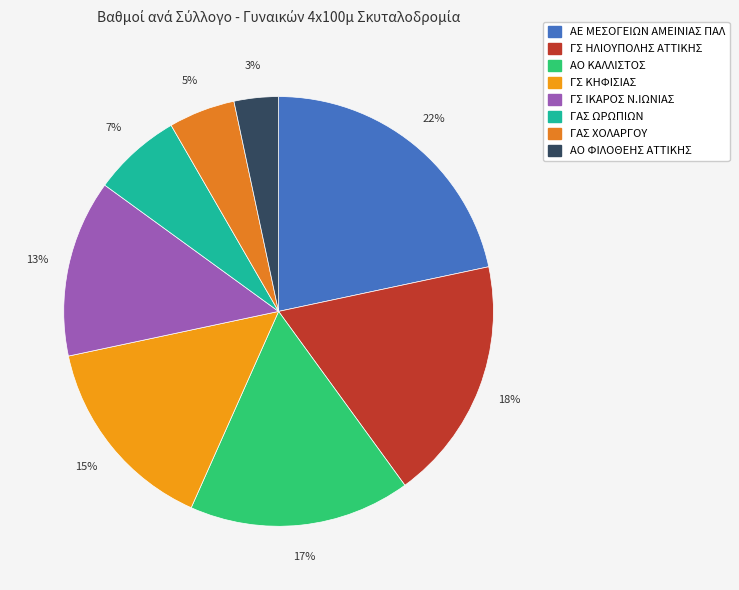

True or false: ΑΕ ΜΕΣΟΓΕΙΩΝ ΑΜΕΙΝΙΑΣ ΠΑΛ accounts for 29% of the total.

False